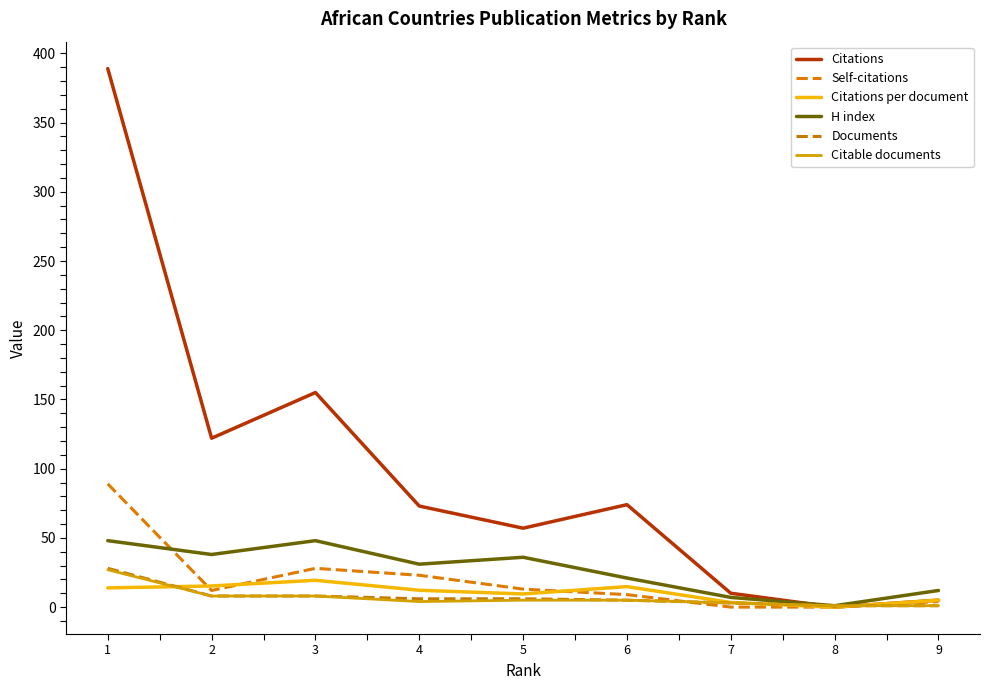

Reading left to right, extract all data points from this chart.

Citations: 389.0	122.0	155.0	73.0	57.0	74.0	10.0	0.0	5.0
Self-citations: 89.0	12.0	28.0	23.0	13.0	9.0	0.0	0.0	4.0
Citations per document: 13.9	15.2	19.4	12.2	9.5	14.8	3.3	0.0	5.0
H index: 48.0	38.0	48.0	31.0	36.0	21.0	7.0	1.0	12.0
Documents: 28.0	8.0	8.0	6.0	6.0	5.0	3.0	1.0	1.0
Citable documents: 27.0	8.0	8.0	4.0	5.0	5.0	3.0	1.0	1.0